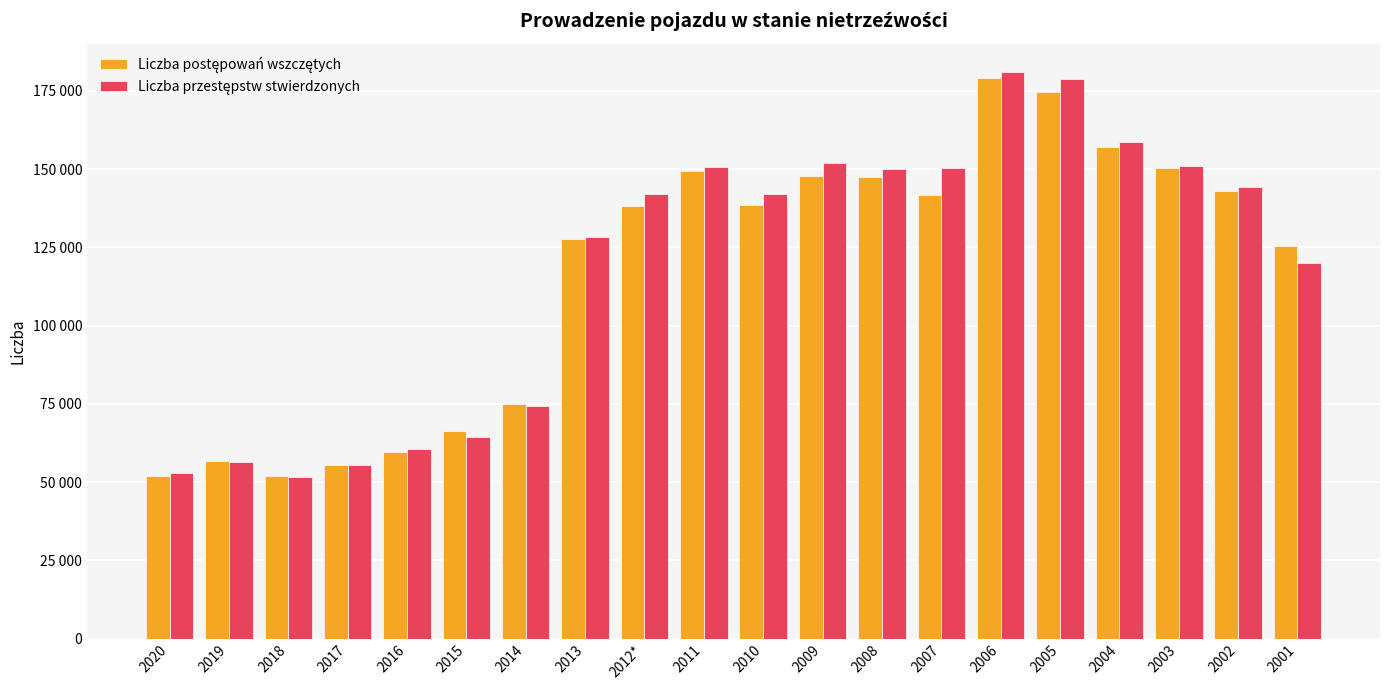

The value of Liczba postępowań wszczętych at 2017 is 37195. True or false?

False